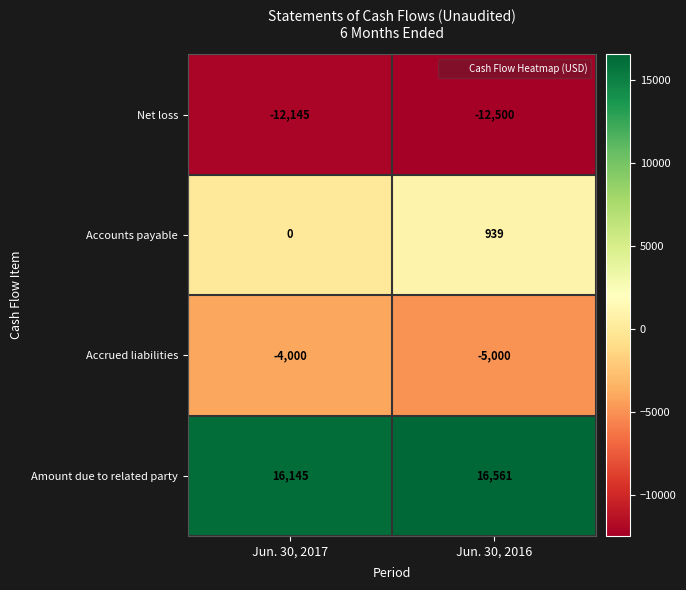

How many distinct data groups are displayed?

4